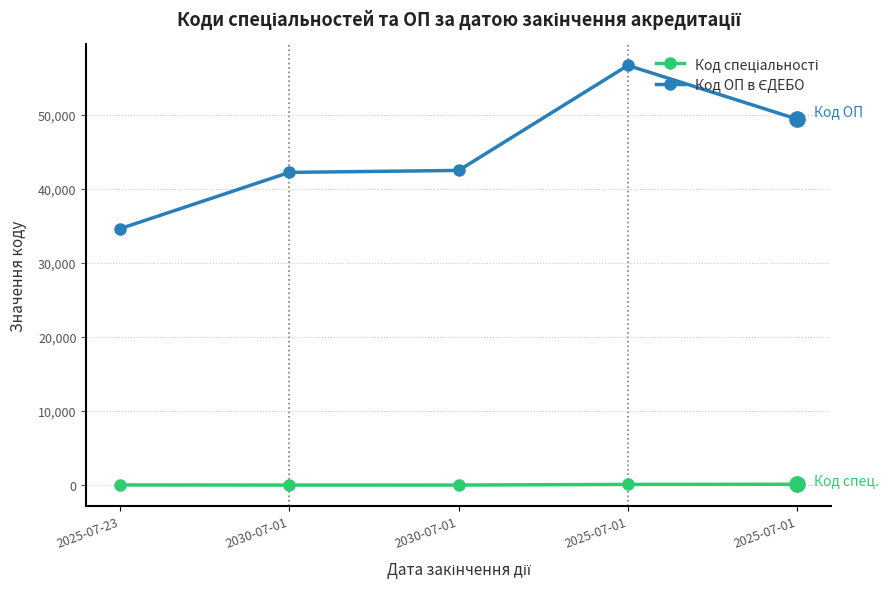

At which label is Код ОП в ЄДЕБО closest to 45611?

2030-07-01